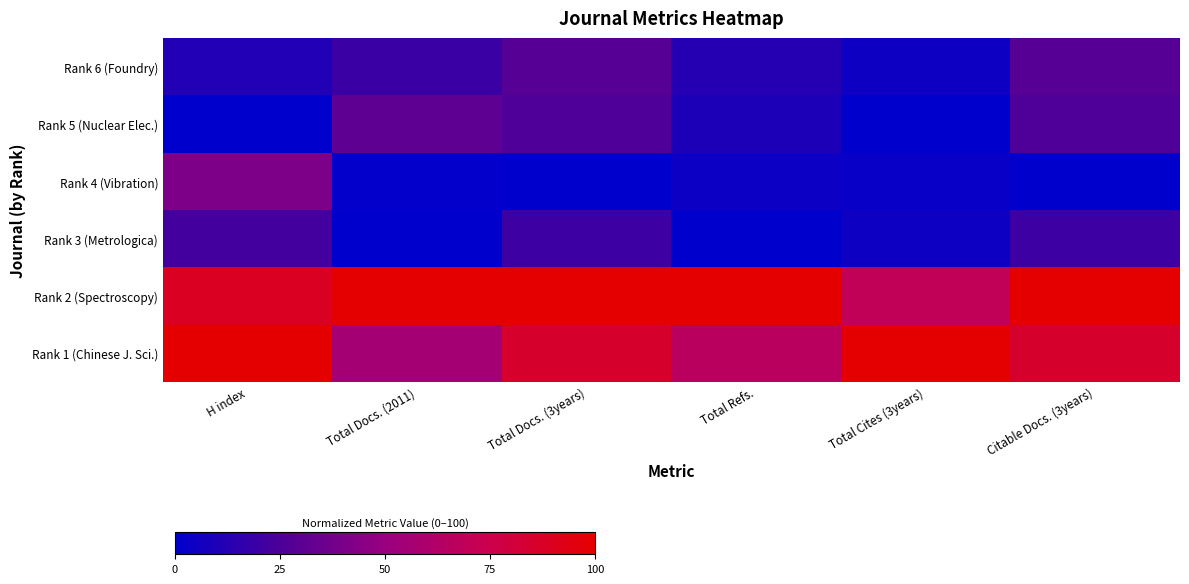

At which category is the sum across all series the highest?

H index